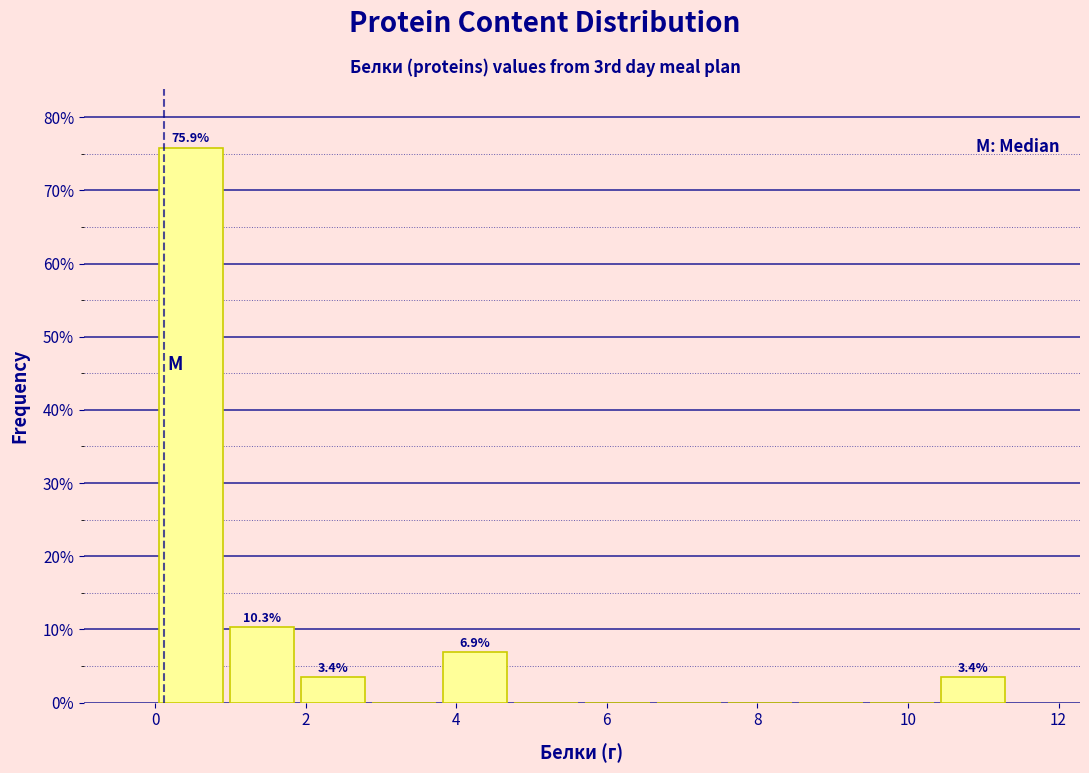

Over which range of the x-axis is the bar tallest?

0.0 to 1.0